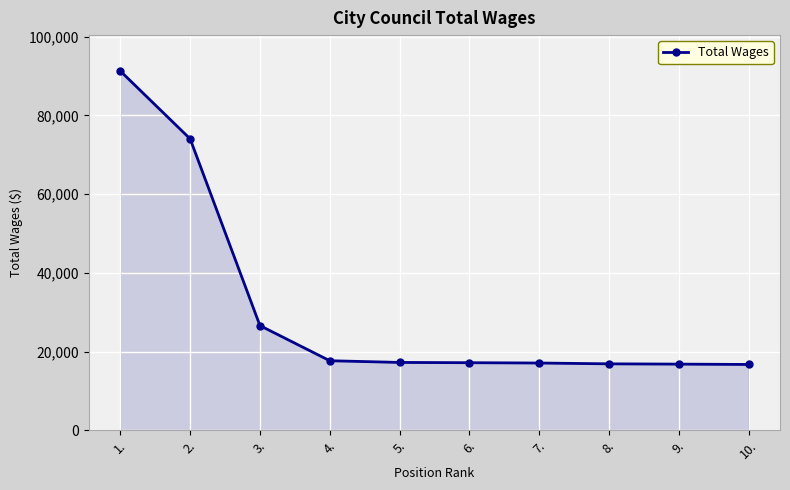

What is the minimum value shown in the chart?

16715